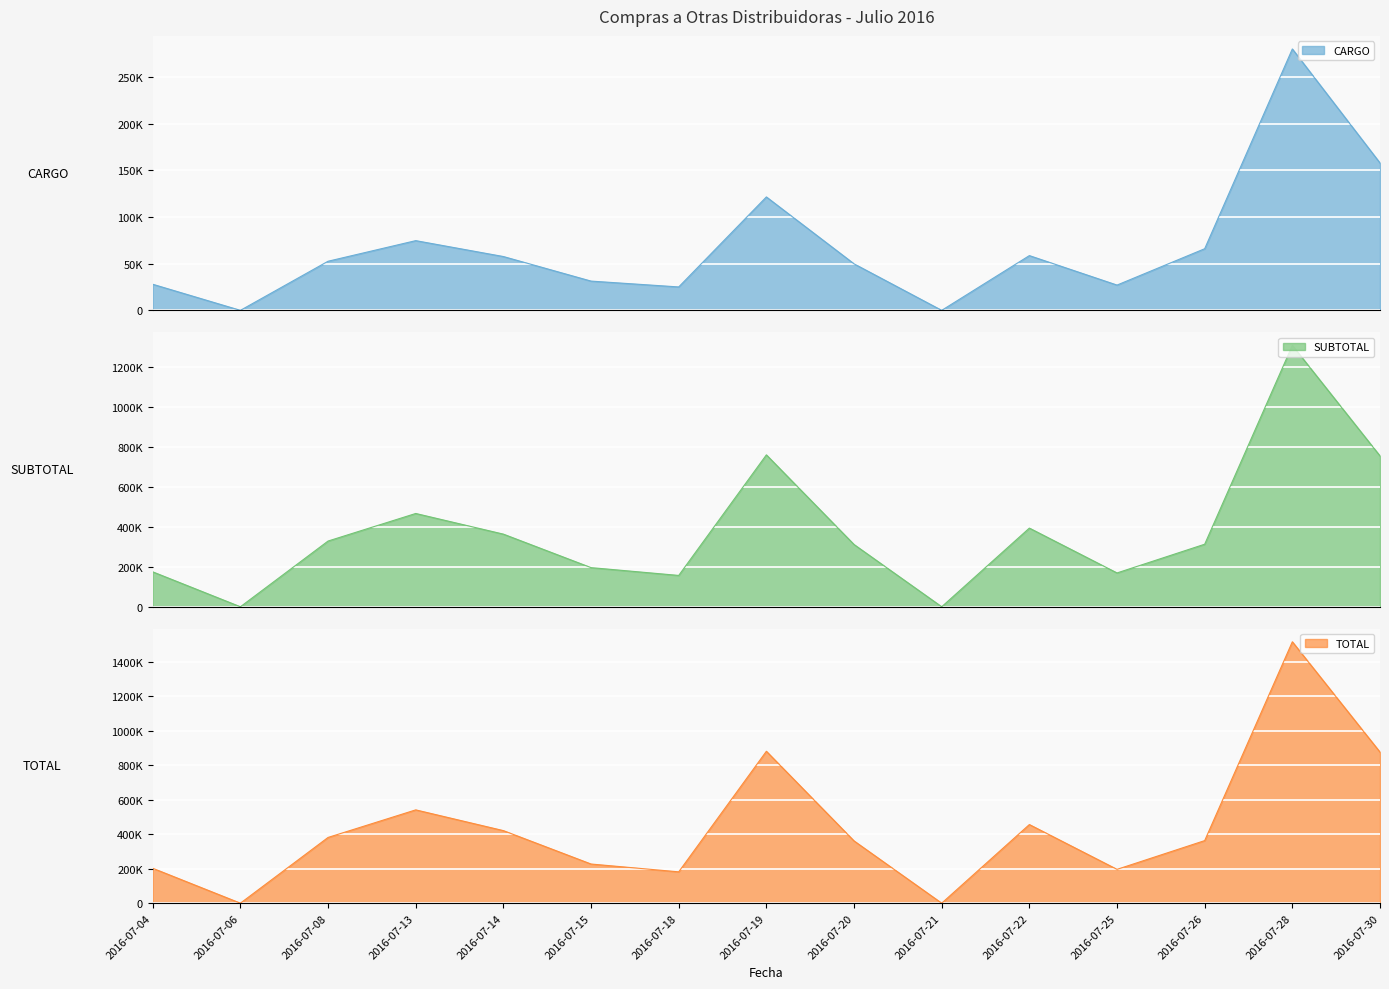

True or false: TOTAL has a value of 798525.0 at 2016-07-06.

False